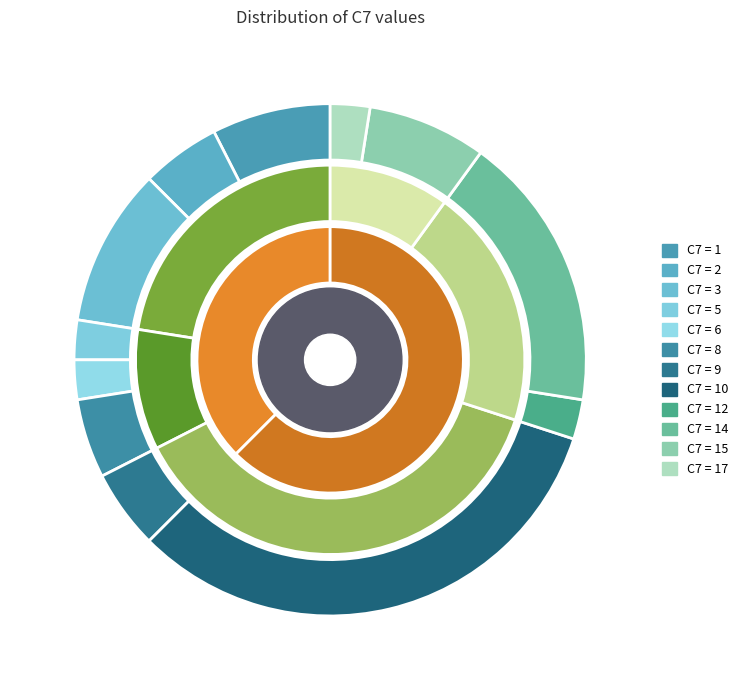

To the nearest percent, what is the combined percentage of 14 and 2?

20%